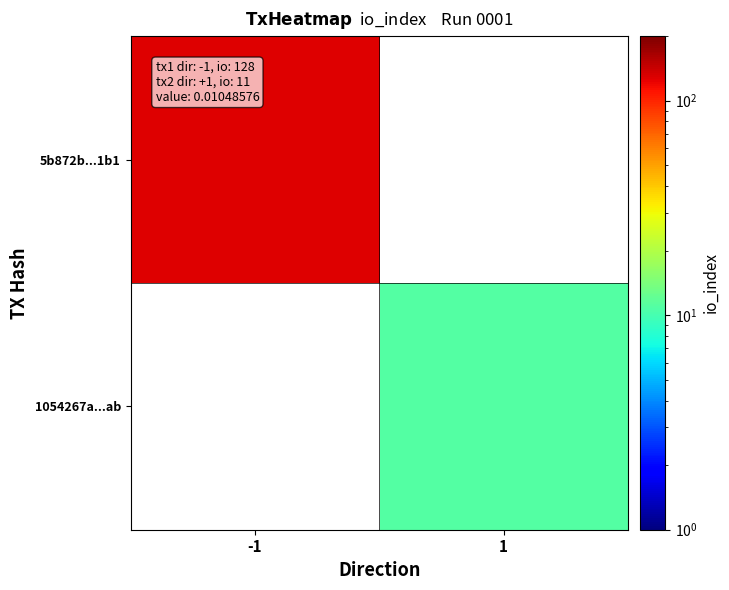

Reading left to right, extract all data points from this chart.

5b872b...1b1: -1=128	1=0
1054267a...ab: -1=0	1=11